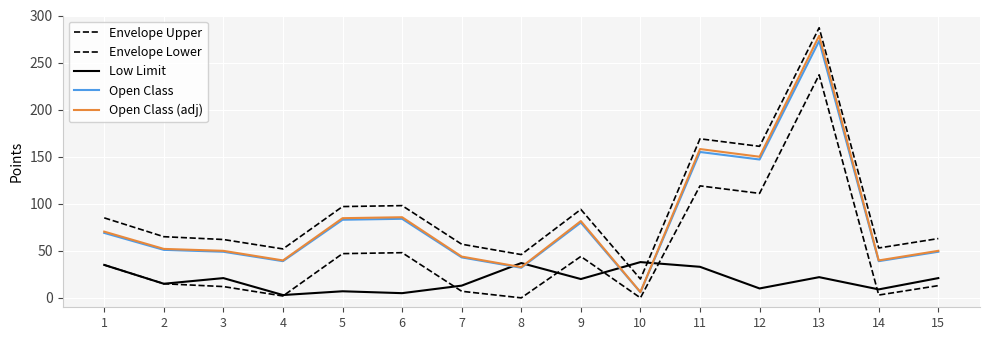

Is this an area chart (filled region under the line)?

No